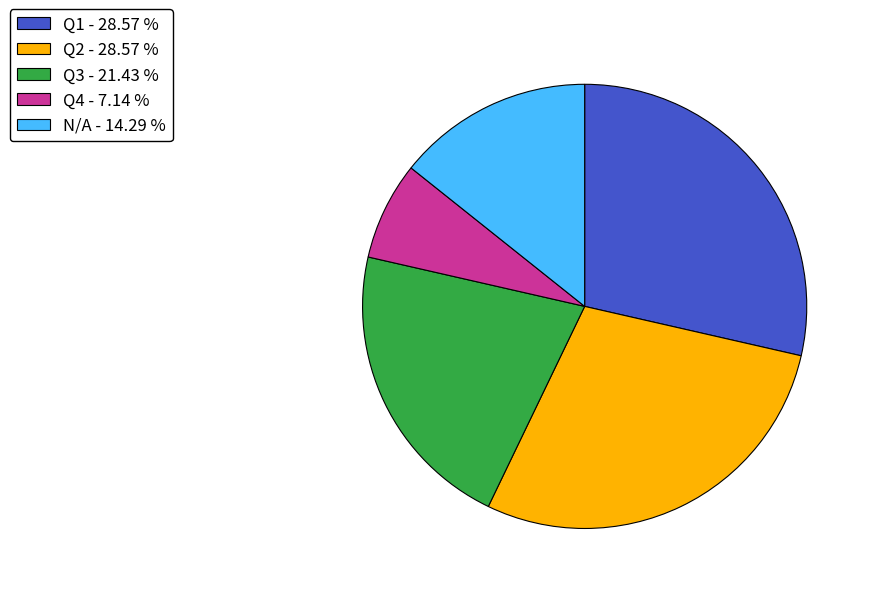

What is the ratio of the value at N/A - 14.29 % to the value at Q1 - 28.57 %?

0.5